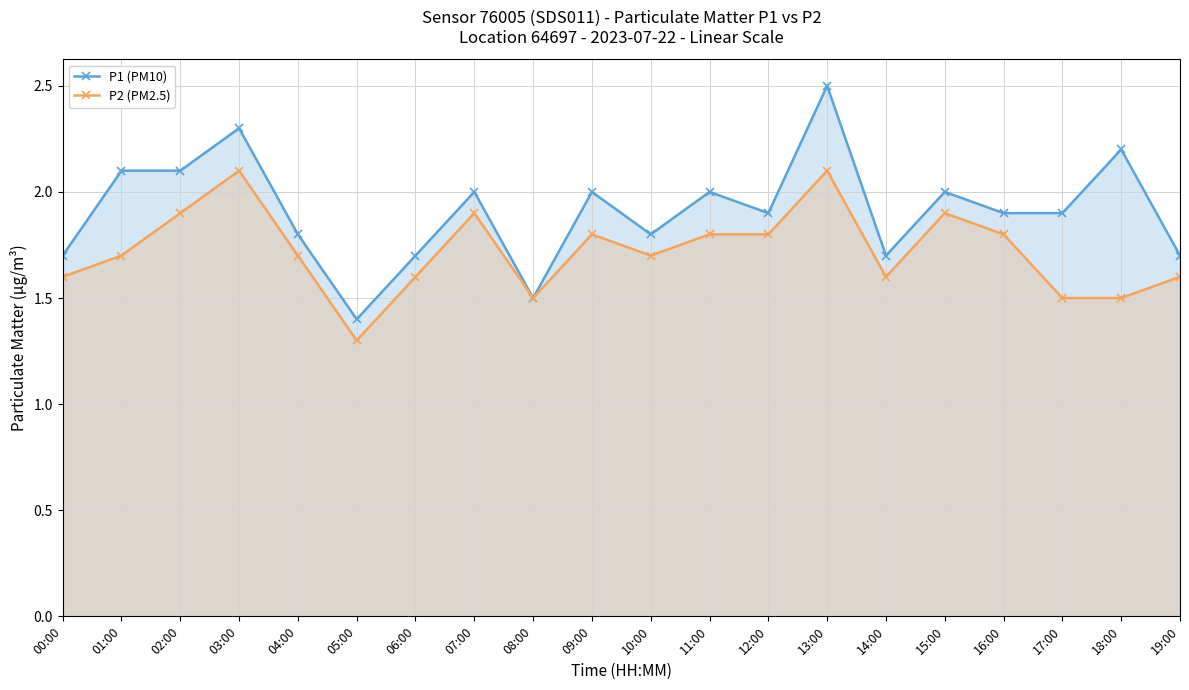

What is the label of the 15th point from the left?

14:00